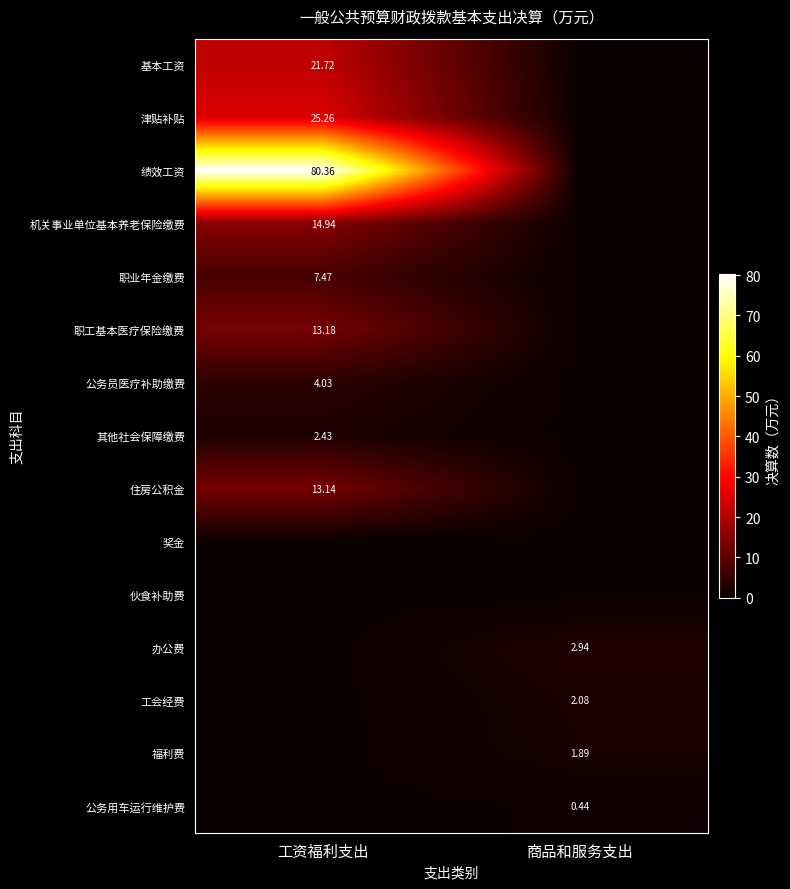

What is the difference between the maximum and minimum values in the 机关事业单位基本养老保险缴费 series?

14.9